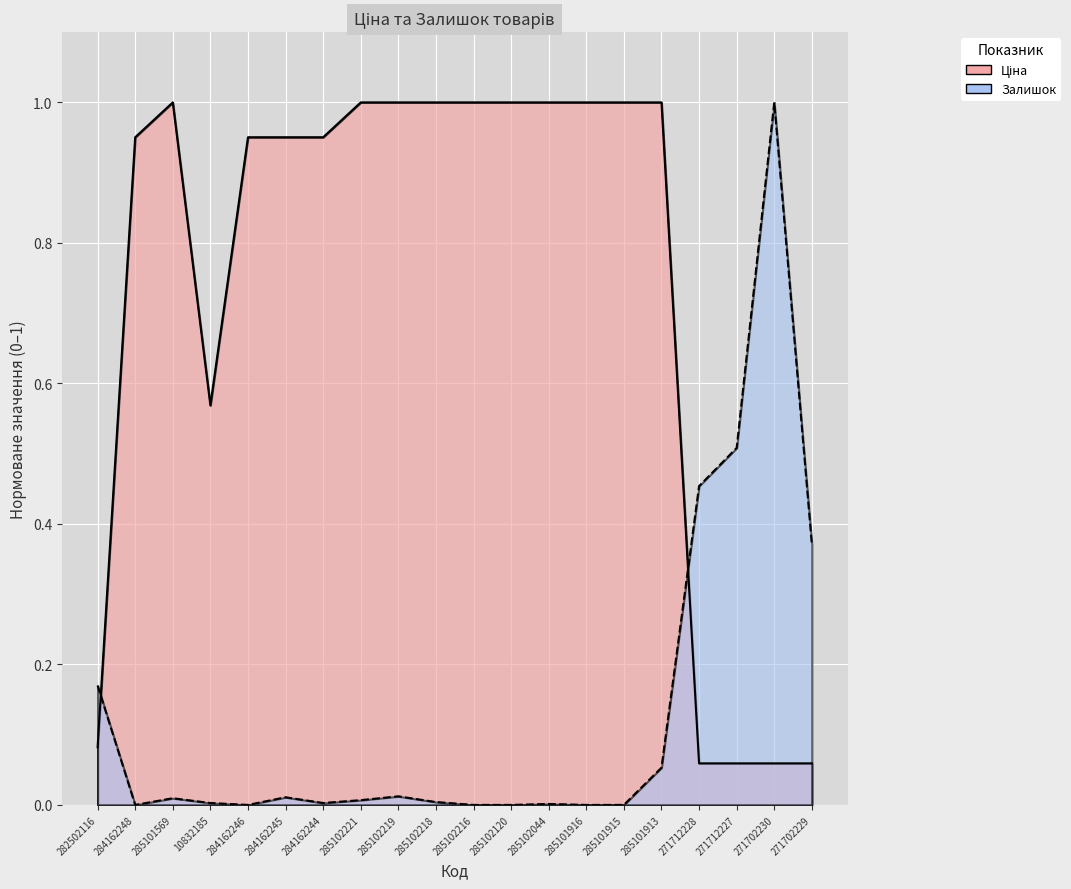

How many lines are shown in the chart?

2